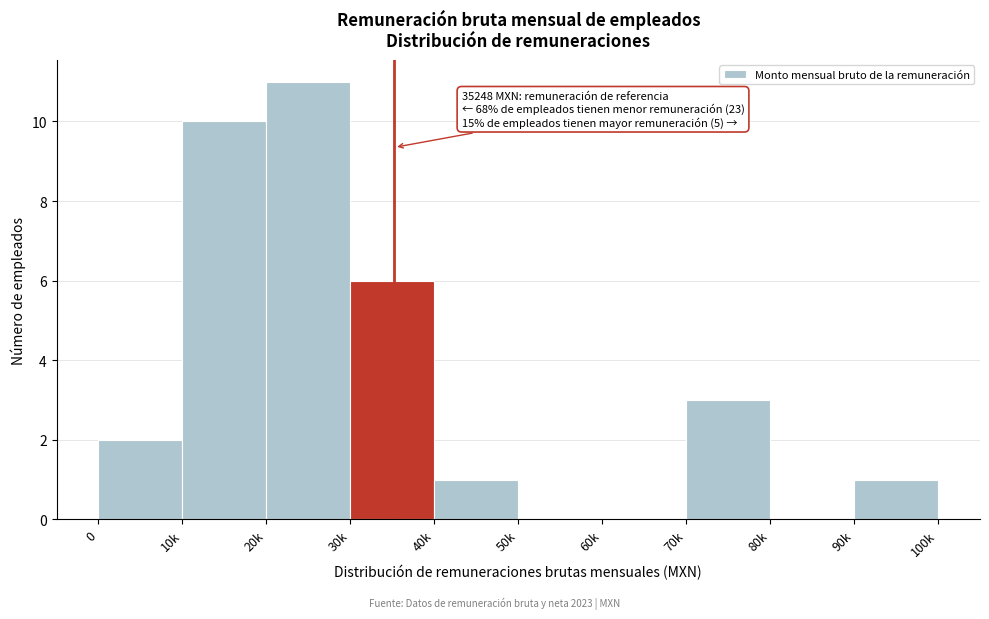

Reading left to right, transcribe all the data shown in this chart.

0=2	10k=10	20k=11	30k=6	40k=1	50k=0	60k=0	70k=3	80k=0	90k=1